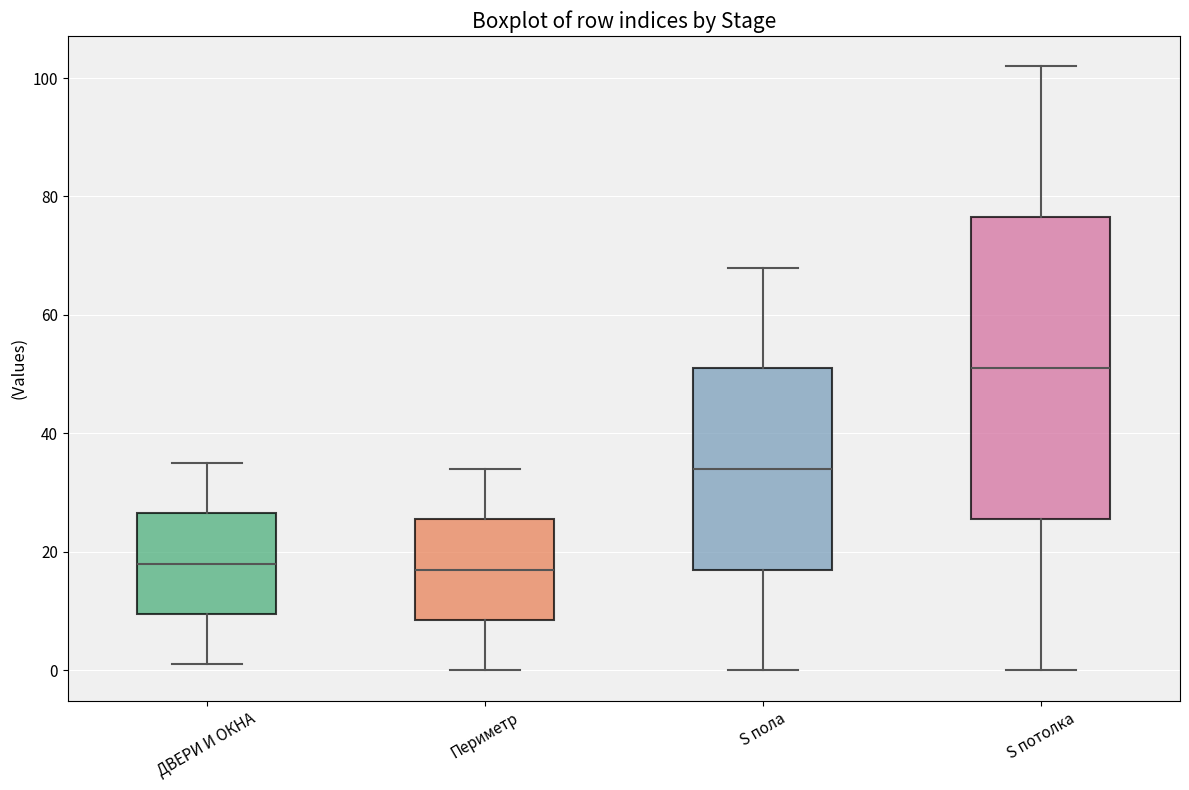

Reading left to right, read every box against the y-axis: the position of its median line, the range the box covers, and the ends of its whiskers. The values are not printed on the chart, so give them approximately, as read against the axis.

ДВЕРИ И ОКНА: median 18, box 10 to 26, whiskers 2 to 36
Периметр: median 18, box 8 to 26, whiskers 0 to 34
S пола: median 34, box 18 to 52, whiskers 0 to 68
S потолка: median 52, box 26 to 76, whiskers 0 to 102